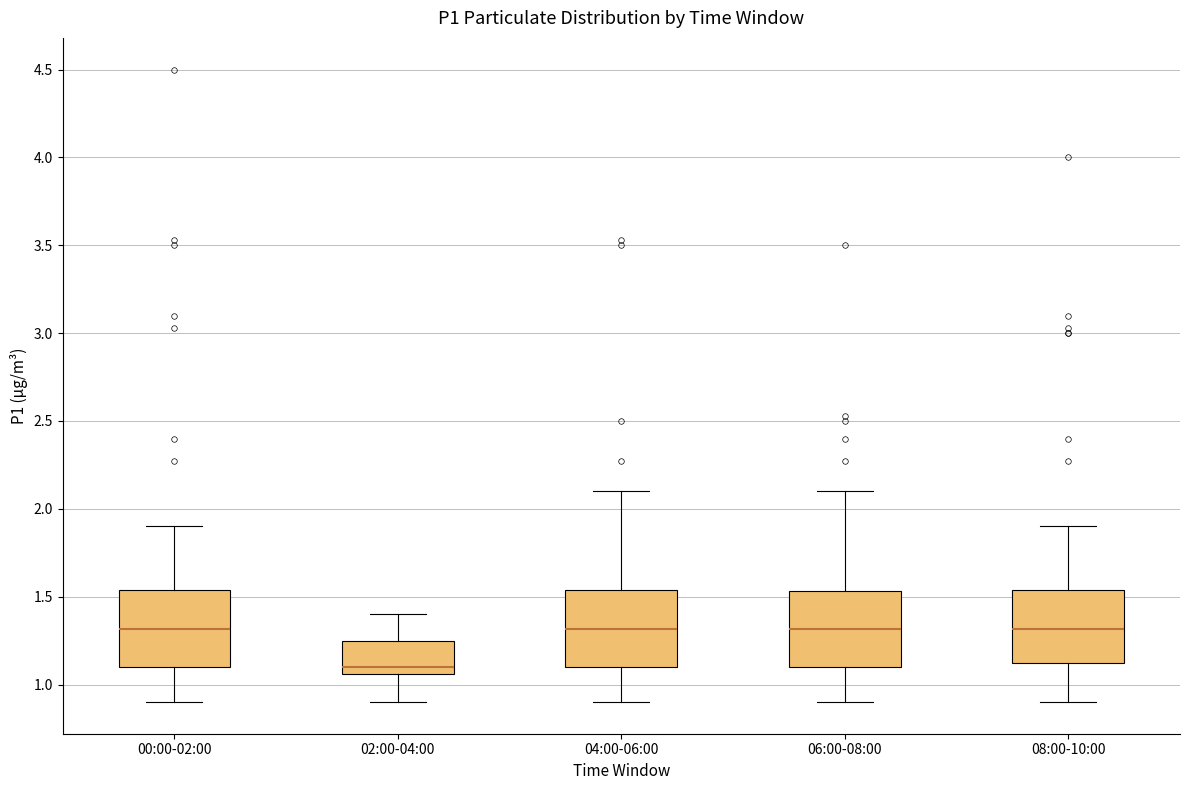

Where does the lower whisker of the box for 00:00-02:00 end on the y-axis? The values are not printed on the chart, so give them approximately, as read against the axis.

0.90